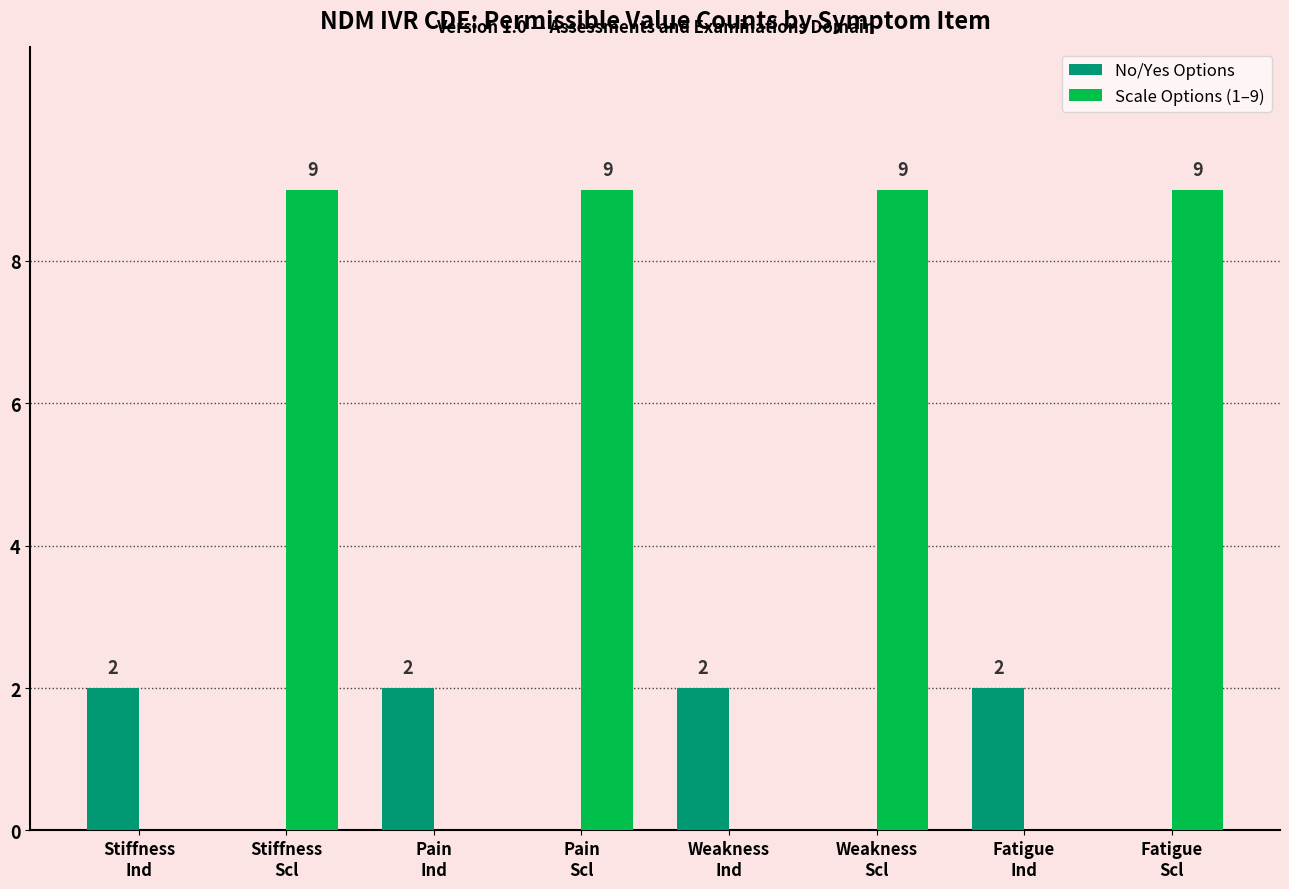

How many Scale Options (1–9) values are between 0 and 9?

8